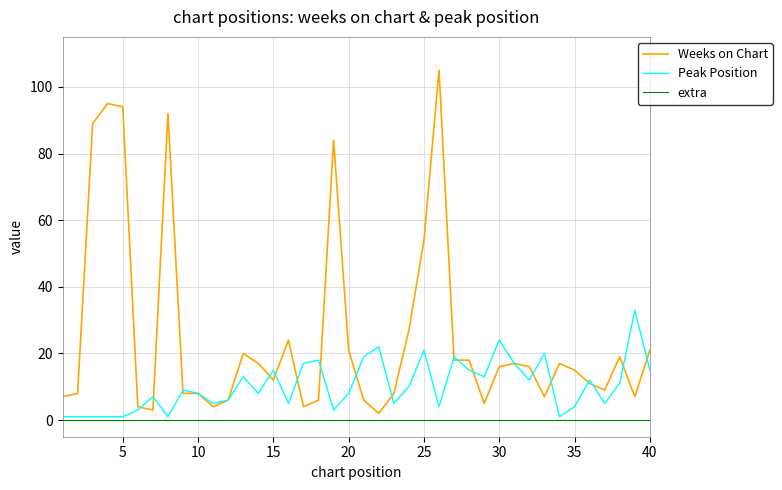

List the series in order of their peak value, lowest first.

extra, Peak Position, Weeks on Chart